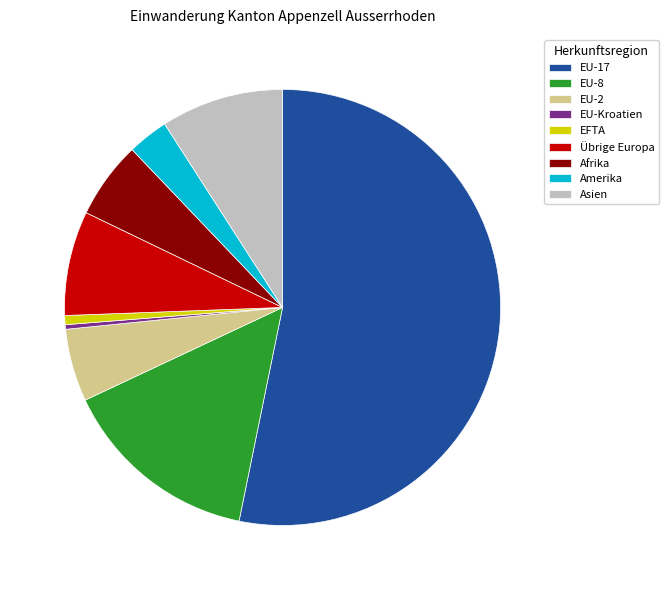

Approximately how many times larger is the value at EU-2 compared to EU-17?

0.1